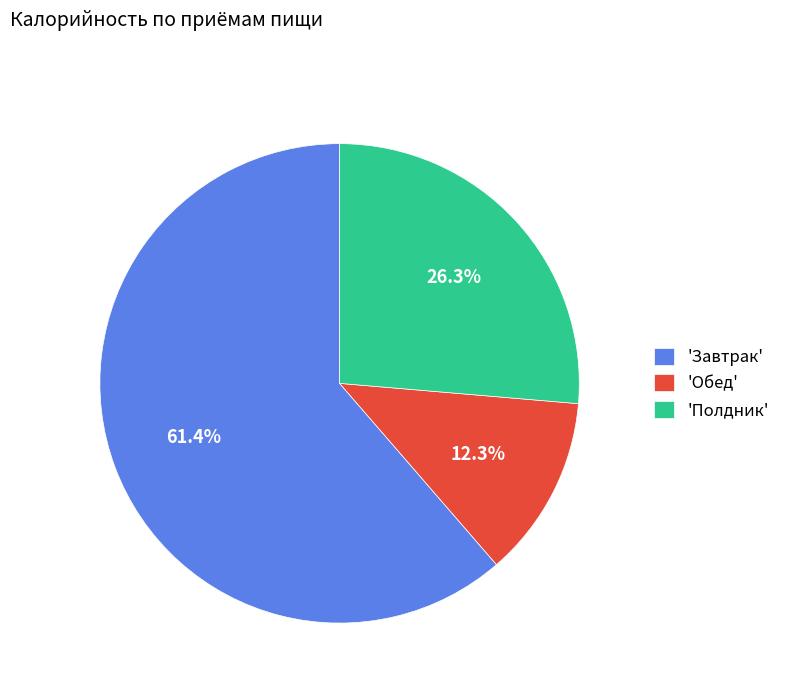

Does any single category account for the majority?

Yes